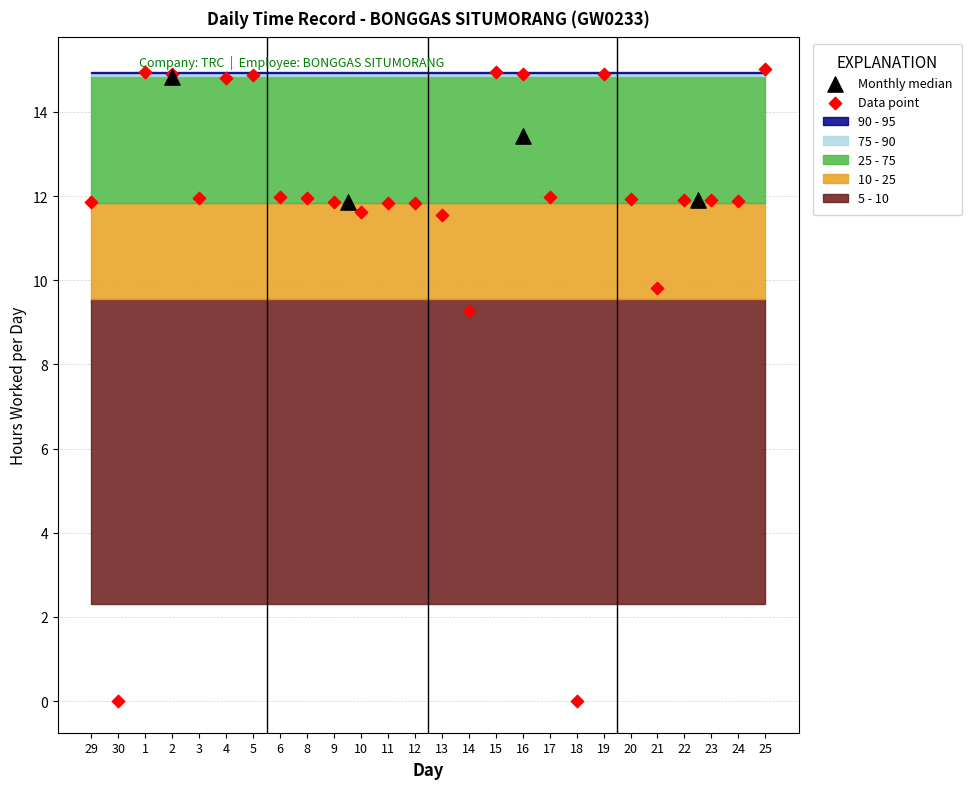

Between 11 and 5, which is larger?

5